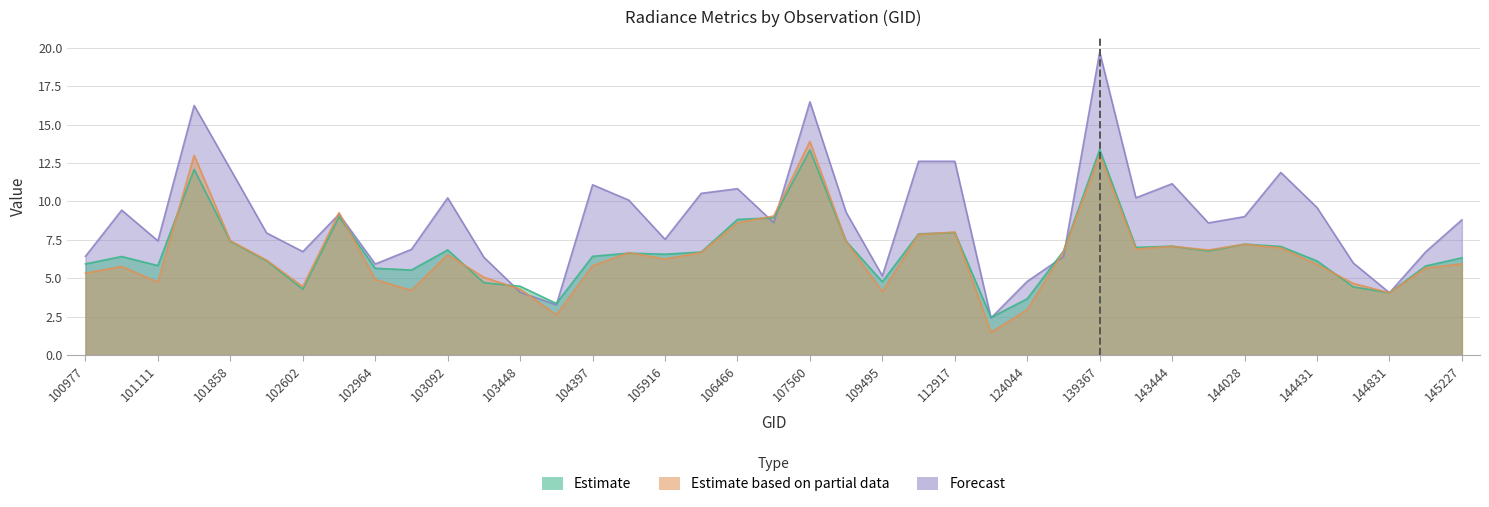

What is the difference between the maximum and second lowest values in the rade9_mult_nadir_norm series?

11.3